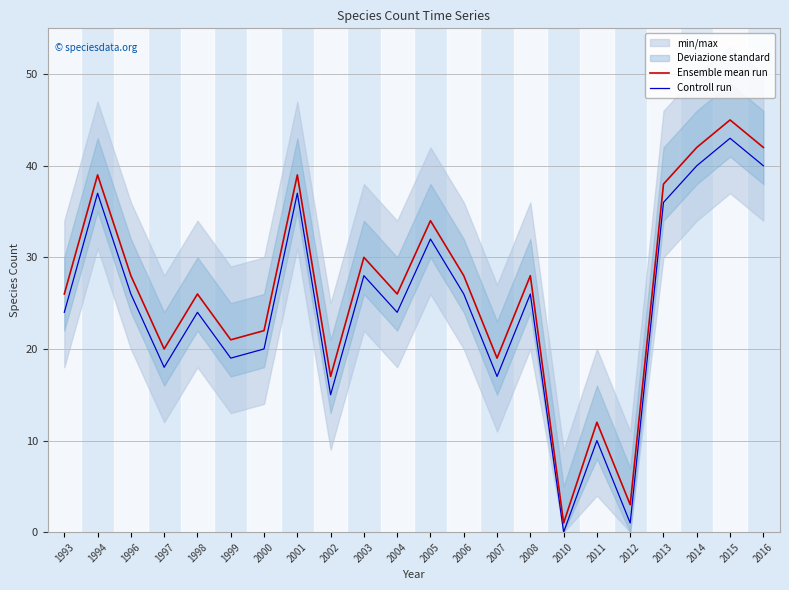

At which label does Controll run reach its minimum?

2010